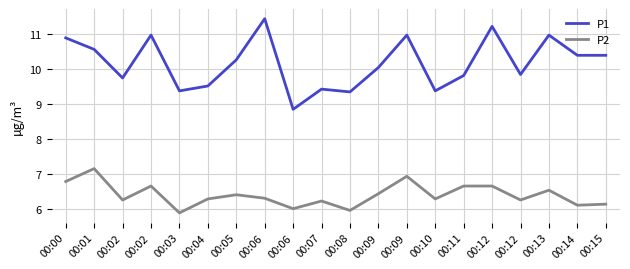

What are all the series names shown in the legend?

P1, P2